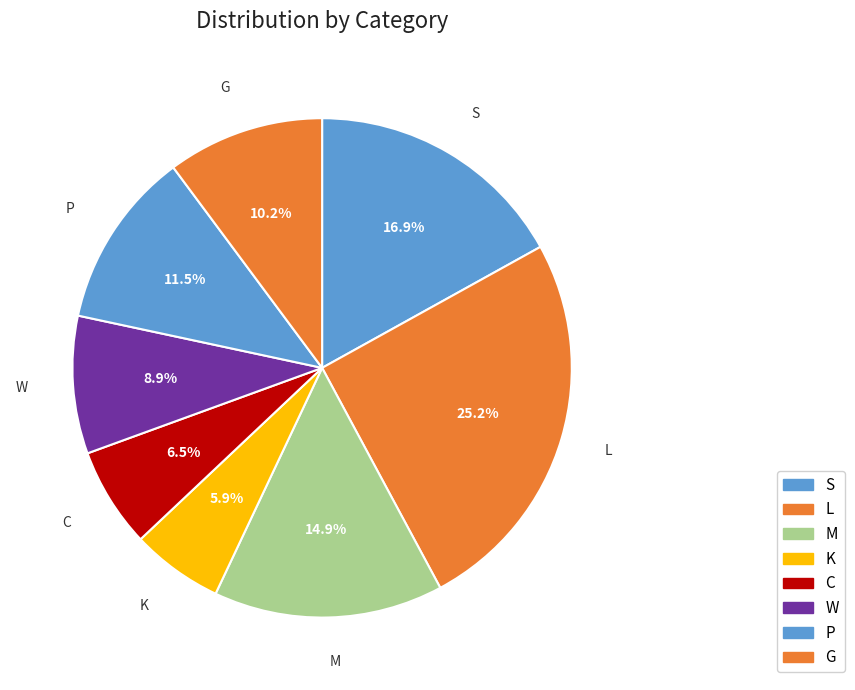

Which has a higher value, W or C?

W